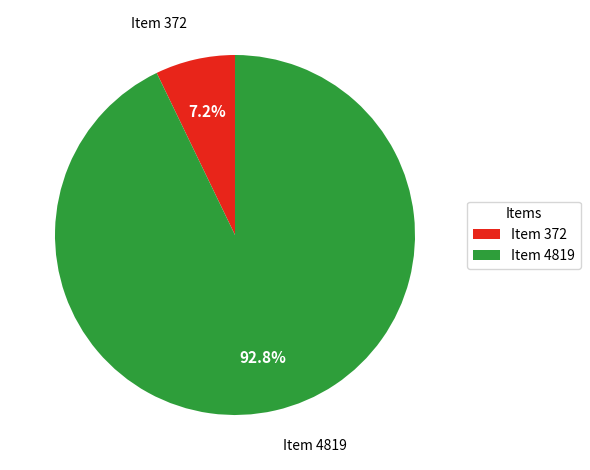

To the nearest percent, what is the average slice percentage?

50%